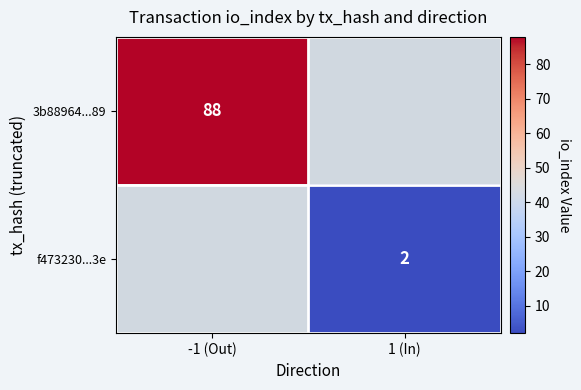

True or false: 3b88964...89 has a value of 148 at -1 (Out).

False